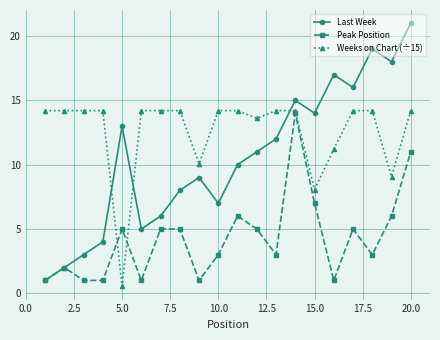

Which series has the largest total across all categories?

Weeks on Chart (÷15)